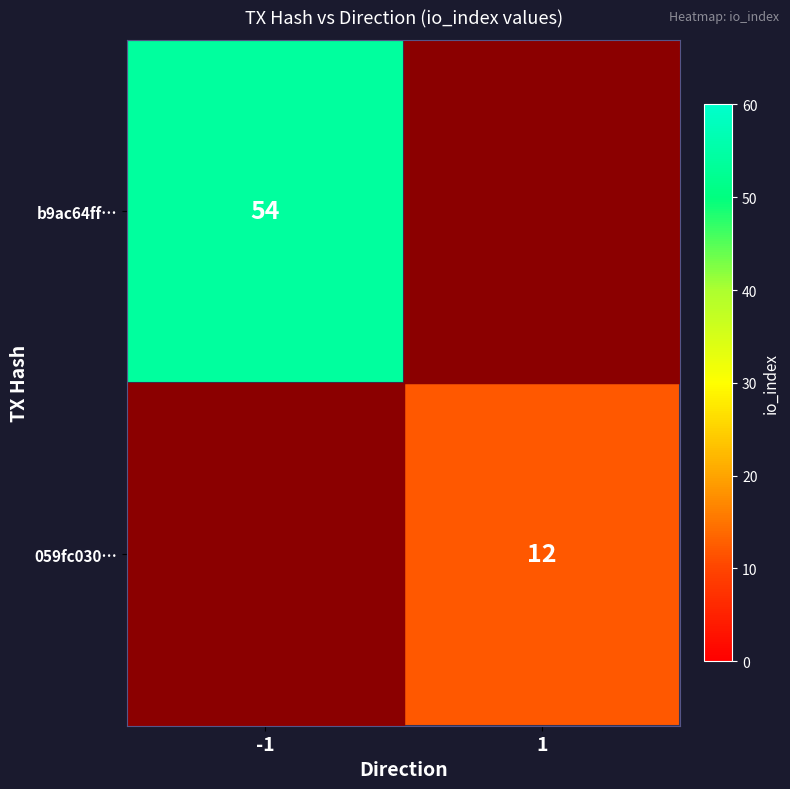

Is the value of b9ac64ff… at -1 greater than the value of 059fc030… at 1?

Yes